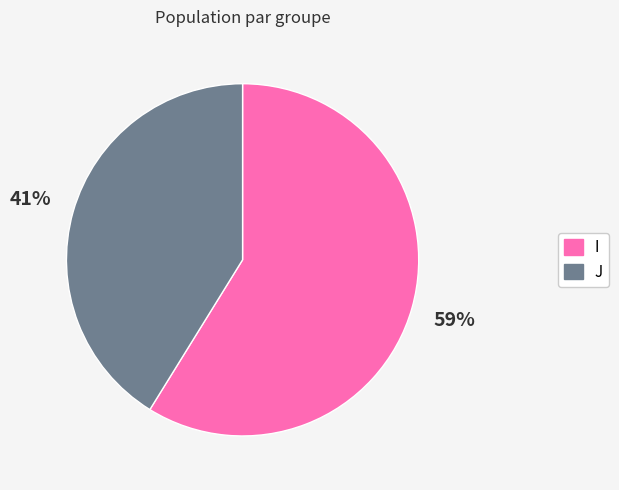

Between I and J, which is larger?

I